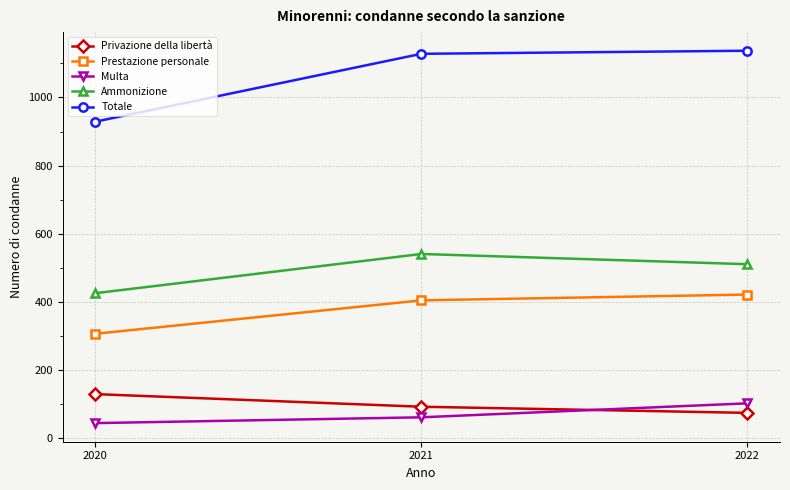

At 2020, list the series in order from largest to smallest.

Totale, Ammonizione, Prestazione personale, Privazione della libertà, Multa